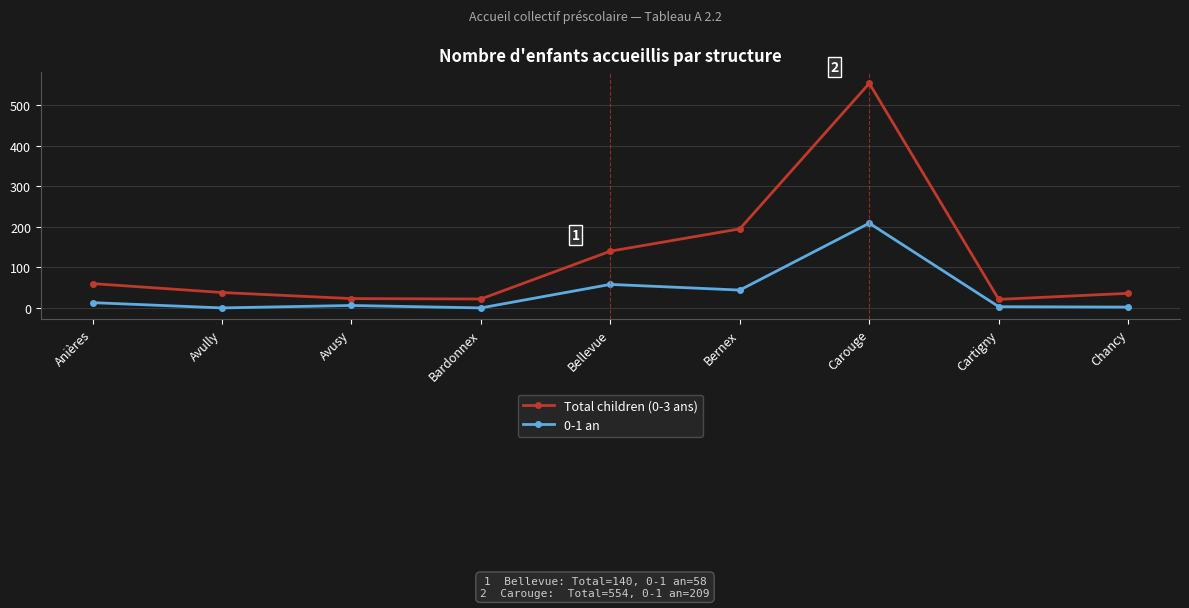

The 0-1 an series shows 292 at Carouge. True or false?

False